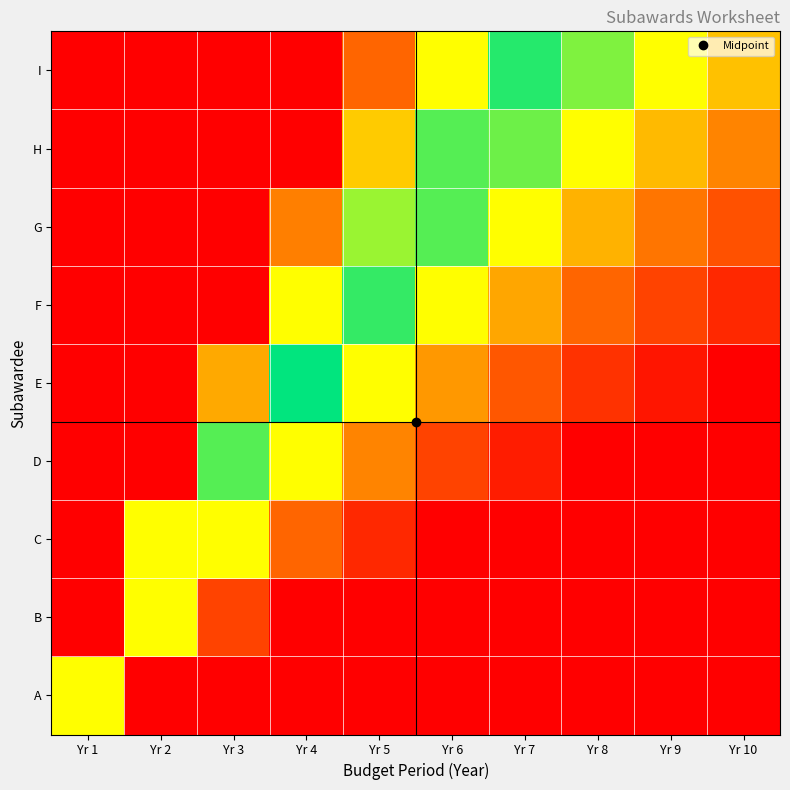

Reading left to right, transcribe all the data shown in this chart.

A: Yr 1=1.0	Yr 2=0.5	Yr 3=0.3	Yr 4=0.2	Yr 5=0.2	Yr 6=0.2	Yr 7=0.1	Yr 8=0.1	Yr 9=0.1	Yr 10=0.1
B: Yr 1=2.0	Yr 2=1.0	Yr 3=0.7	Yr 4=0.5	Yr 5=0.4	Yr 6=0.3	Yr 7=0.3	Yr 8=0.2	Yr 9=0.2	Yr 10=0.2
C: Yr 1=3.0	Yr 2=1.5	Yr 3=1.0	Yr 4=0.8	Yr 5=0.6	Yr 6=0.5	Yr 7=0.4	Yr 8=0.4	Yr 9=0.3	Yr 10=0.3
D: Yr 1=4.0	Yr 2=2.0	Yr 3=1.3	Yr 4=1.0	Yr 5=0.8	Yr 6=0.7	Yr 7=0.6	Yr 8=0.5	Yr 9=0.4	Yr 10=0.4
E: Yr 1=5.0	Yr 2=2.5	Yr 3=1.7	Yr 4=1.2	Yr 5=1.0	Yr 6=0.8	Yr 7=0.7	Yr 8=0.6	Yr 9=0.6	Yr 10=0.5
F: Yr 1=6.0	Yr 2=3.0	Yr 3=2.0	Yr 4=1.5	Yr 5=1.2	Yr 6=1.0	Yr 7=0.9	Yr 8=0.8	Yr 9=0.7	Yr 10=0.6
G: Yr 1=7.0	Yr 2=3.5	Yr 3=2.3	Yr 4=1.8	Yr 5=1.4	Yr 6=1.2	Yr 7=1.0	Yr 8=0.9	Yr 9=0.8	Yr 10=0.7
H: Yr 1=8.0	Yr 2=4.0	Yr 3=2.7	Yr 4=2.0	Yr 5=1.6	Yr 6=1.3	Yr 7=1.1	Yr 8=1.0	Yr 9=0.9	Yr 10=0.8
I: Yr 1=9.0	Yr 2=4.5	Yr 3=3.0	Yr 4=2.2	Yr 5=1.8	Yr 6=1.5	Yr 7=1.3	Yr 8=1.1	Yr 9=1.0	Yr 10=0.9